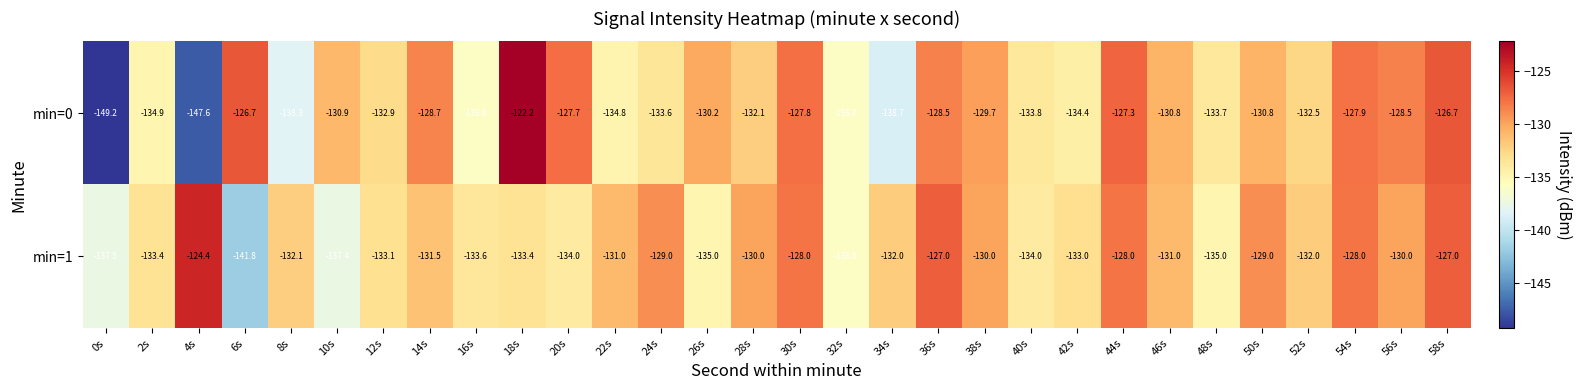

At which label does min=1 first exceed -132?

4s